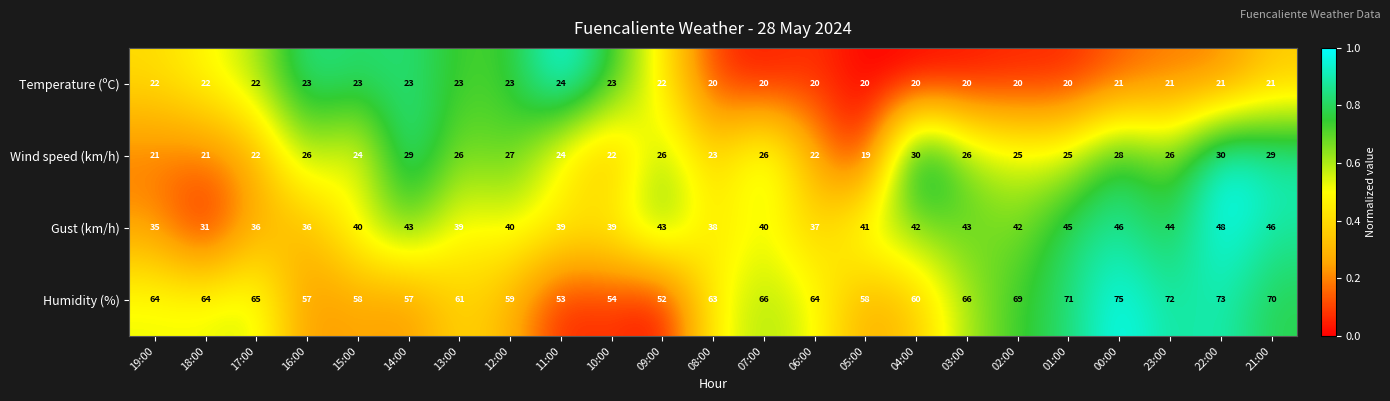

Rank the series by their maximum value, from lowest to highest.

Temperature (ºC), Wind speed (km/h), Gust (km/h), Humidity (%)